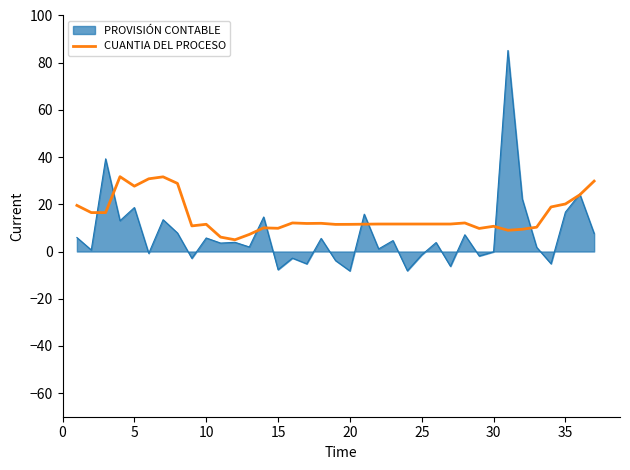

List the series in order of their peak value, lowest first.

CUANTIA DEL PROCESO, PROVISIÓN CONTABLE